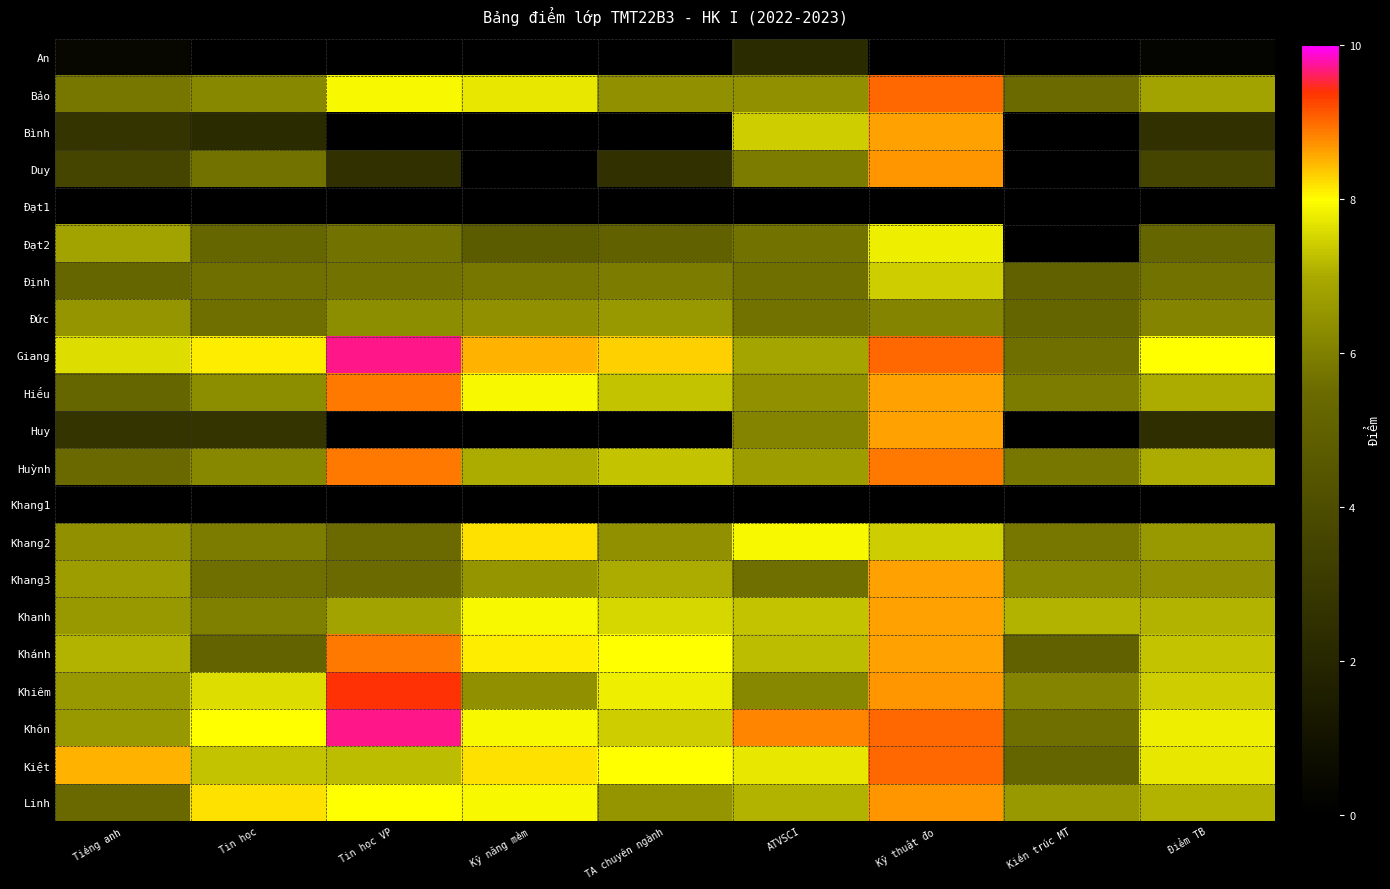

Which has a higher value, TA chuyên ngành or Tin học?

TA chuyên ngành